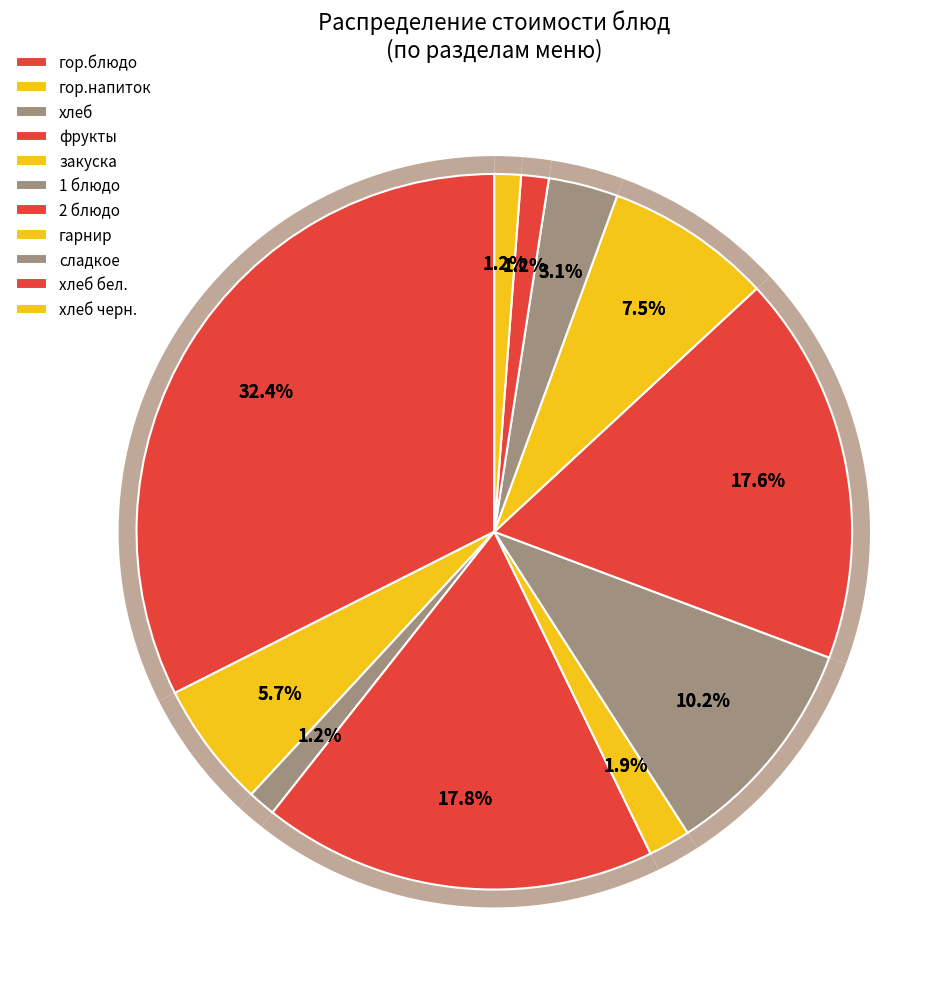

Does фрукты represent more than half of the total?

No